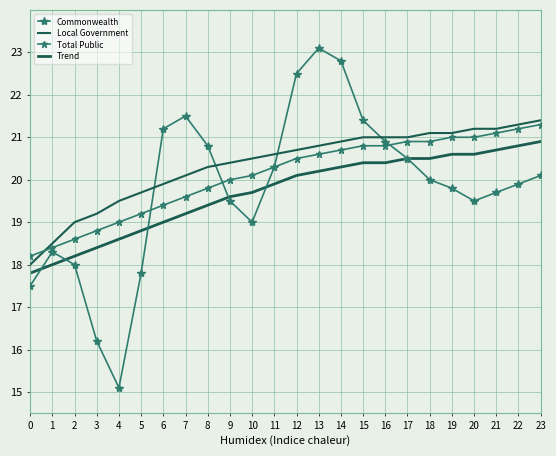

Between which two adjacent categories do Local Government and Total Public first intersect?

0 and 1